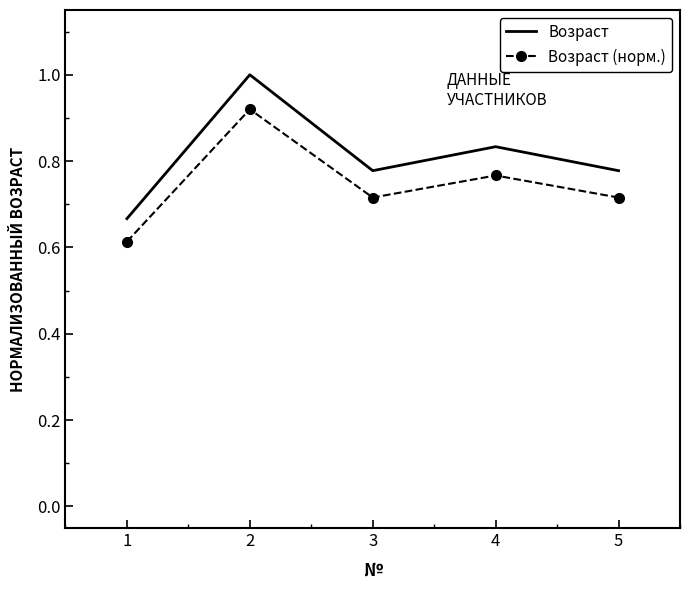

At how many categories does at least one series exceed 0?

5